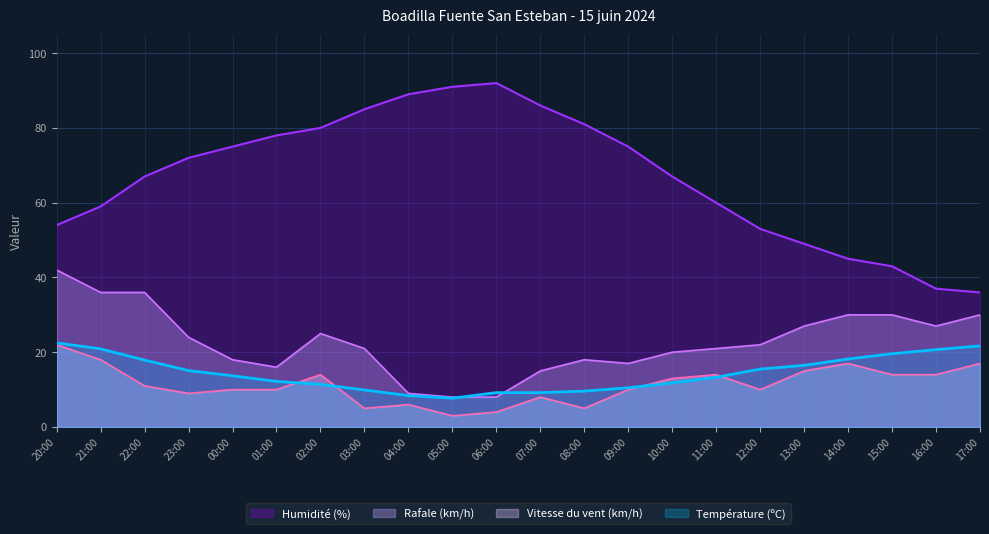

What is the label of the 13th point from the left?

08:00